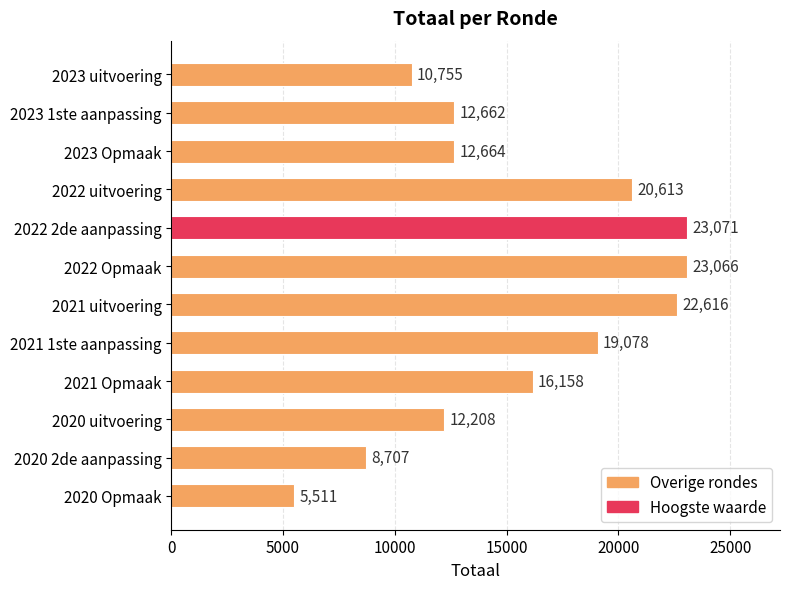

Which label corresponds to the smallest value in the chart?

2020 Opmaak